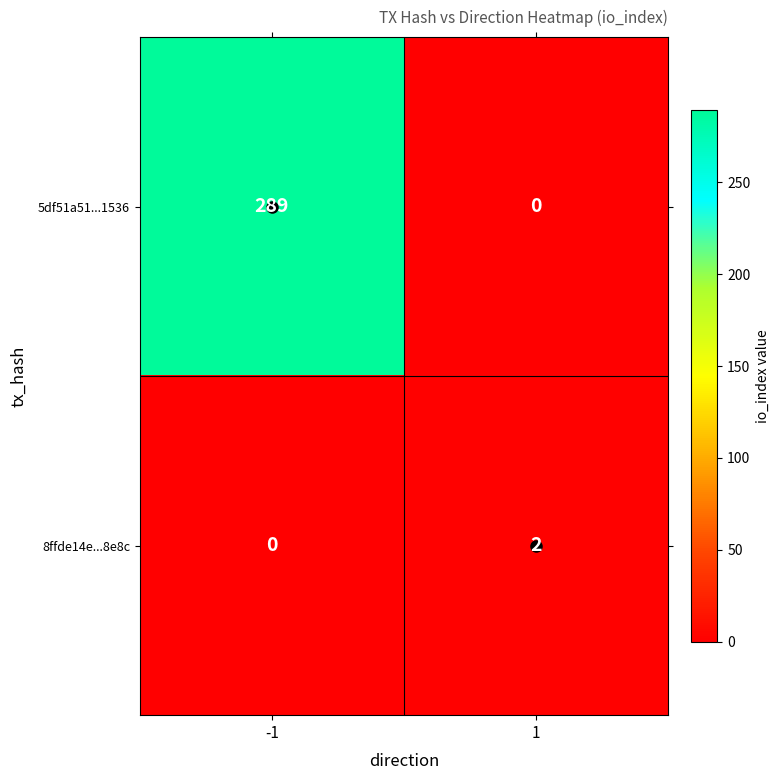

Count the number of categories in the chart.

2